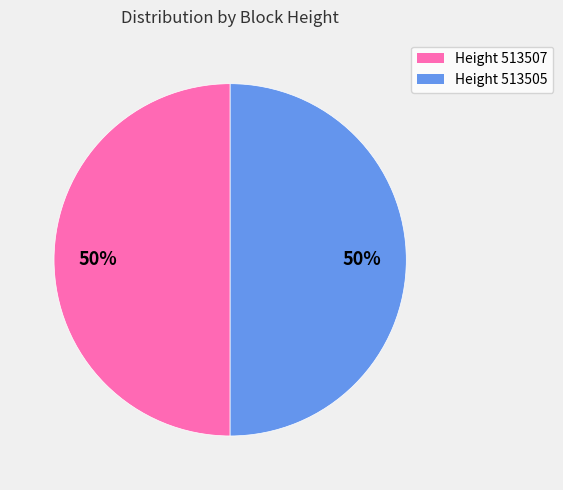

How many slices are in this pie chart?

2